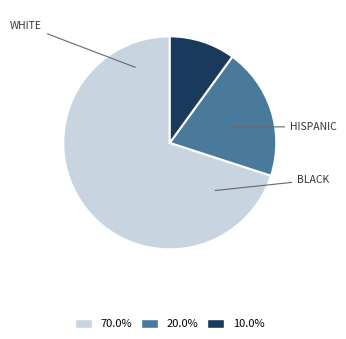

Does any single category account for the majority?

Yes